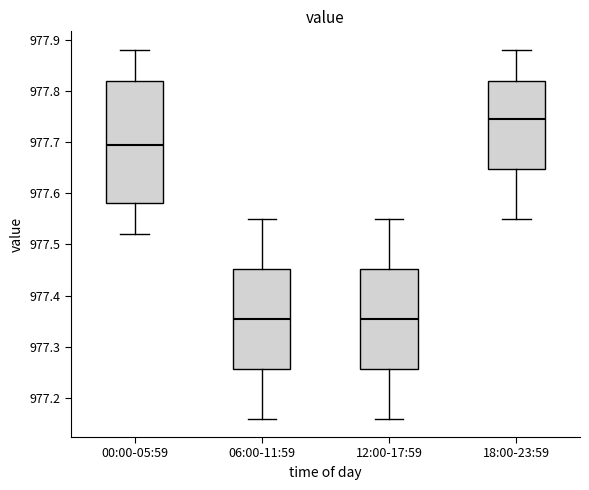

Comparing the boxes themselves (not the whiskers), which one is the tallest?

00:00-05:59